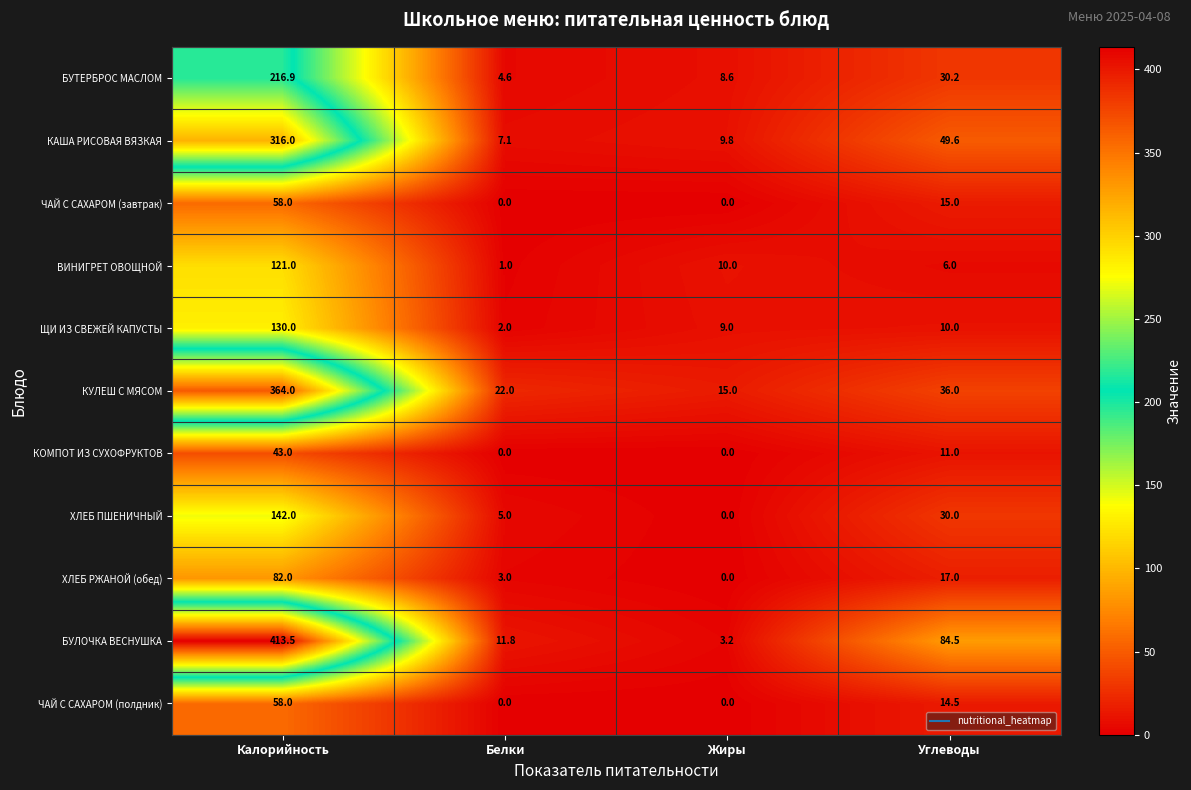

Count the number of categories in the chart.

4